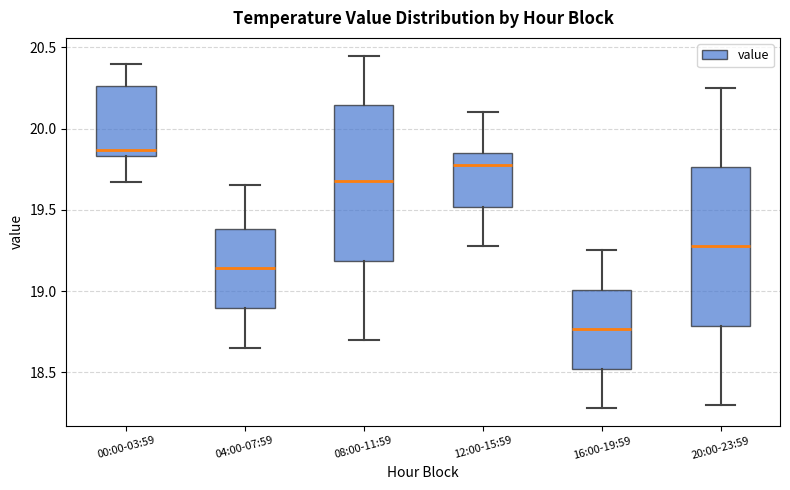

Reading left to right, transcribe this box plot: for each box, give where its median line is, the range the box spans, and where its two whiskers end, as read against the y-axis. The values are not printed on the chart, so give them approximately, as read against the axis.

00:00-03:59: median 19.85 (just above the box's lower edge), box 19.85 to 20.25, whiskers 19.65 to 20.40
04:00-07:59: median 19.15, box 18.90 to 19.40, whiskers 18.65 to 19.65
08:00-11:59: median 19.70, box 19.20 to 20.15, whiskers 18.70 to 20.45
12:00-15:59: median 19.80, box 19.50 to 19.85, whiskers 19.30 to 20.10
16:00-19:59: median 18.75, box 18.50 to 19.00, whiskers 18.30 to 19.25
20:00-23:59: median 19.30, box 18.80 to 19.75, whiskers 18.30 to 20.25